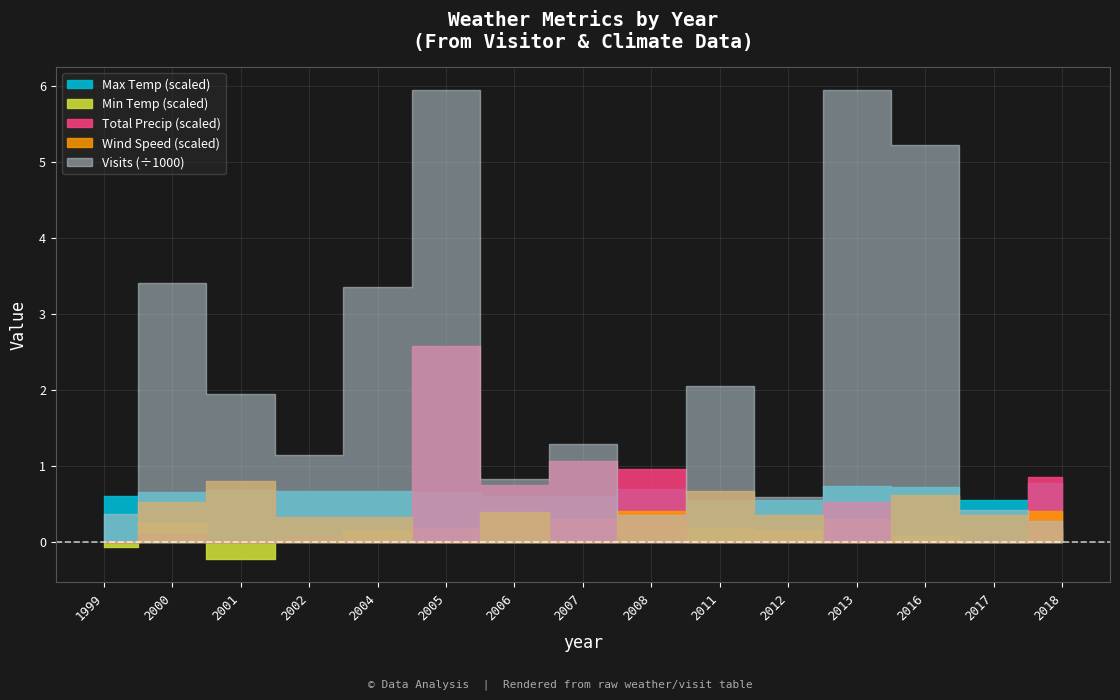

How many Wind Speed values are between 0 and 52?

12